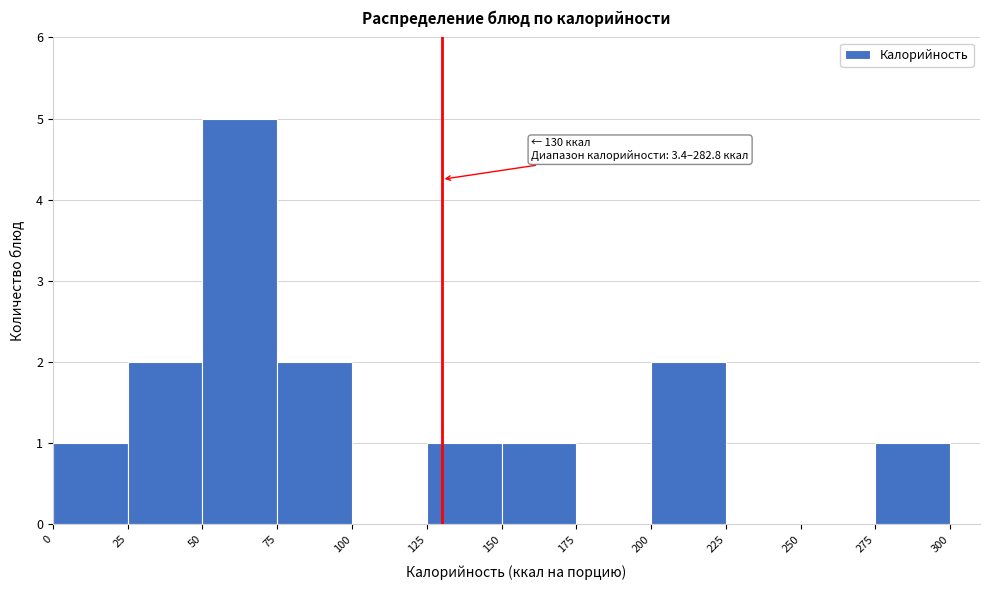

Over which range of the x-axis is the bar tallest?

50 to 75